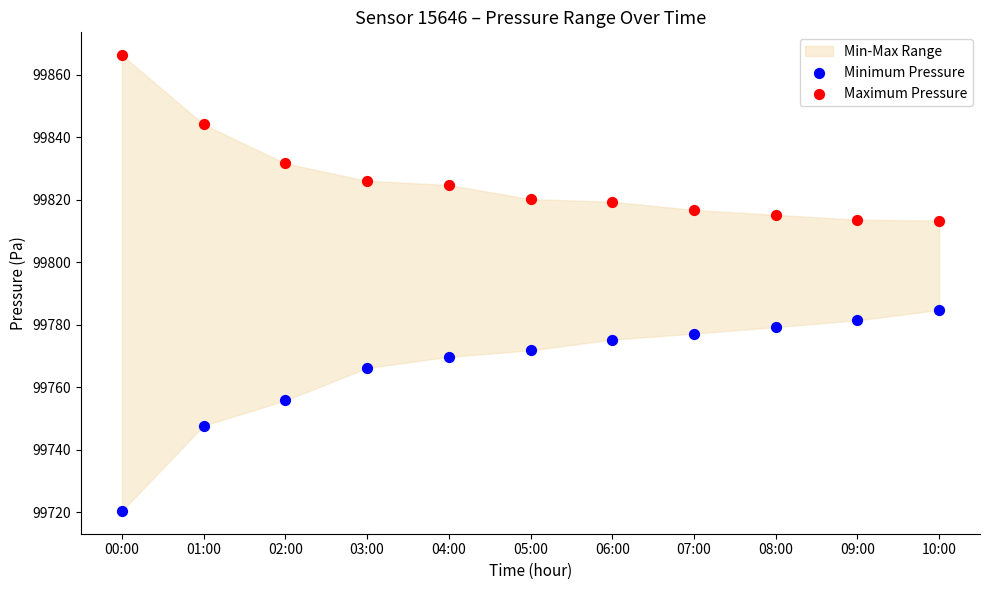

Which series contains the lowest Y value?

Minimum Pressure